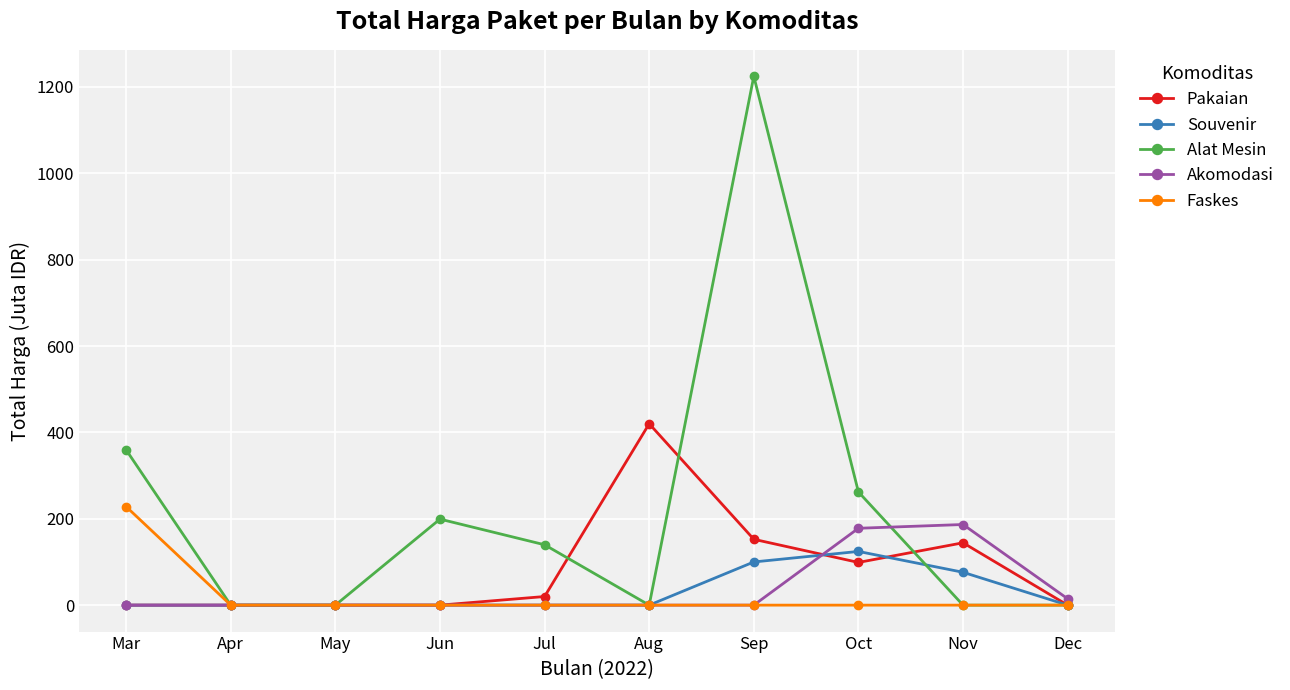

True or false: Faskes has a value of 0.0 at Jun.

True